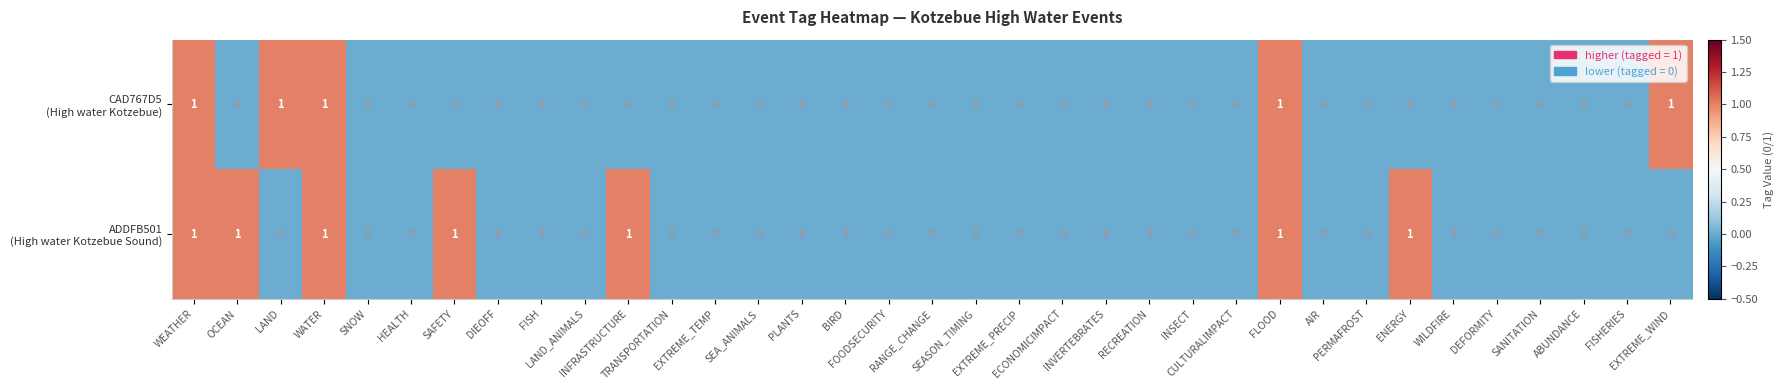

Count the number of data series in this chart.

2